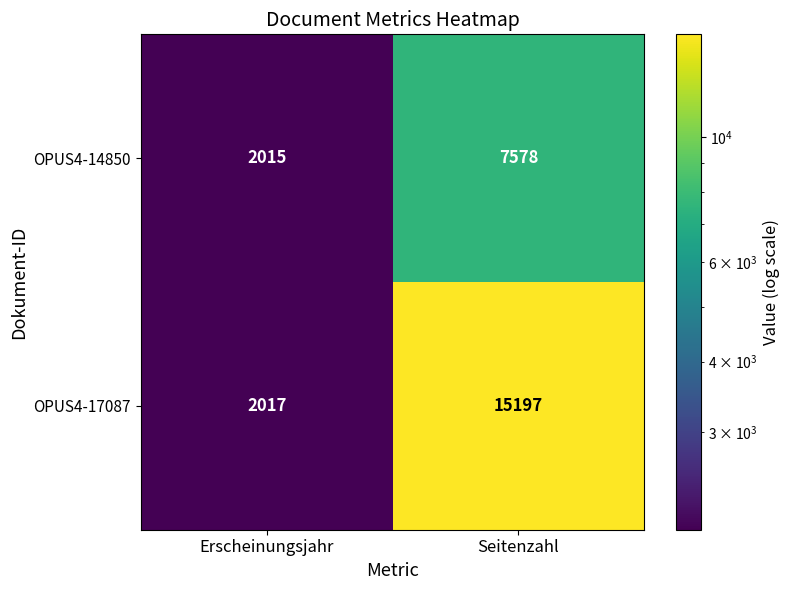

True or false: OPUS4-17087 has a value of 7884 at Seitenzahl.

False